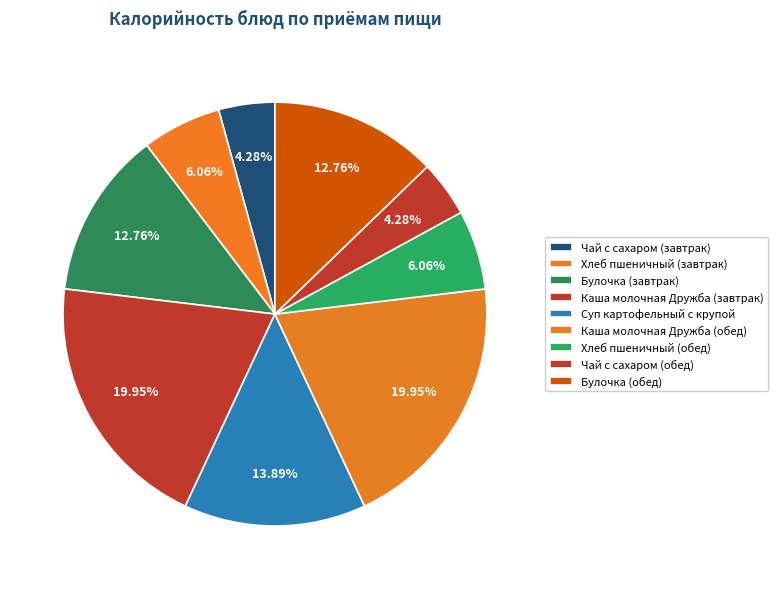

How many segments does this pie chart have?

9